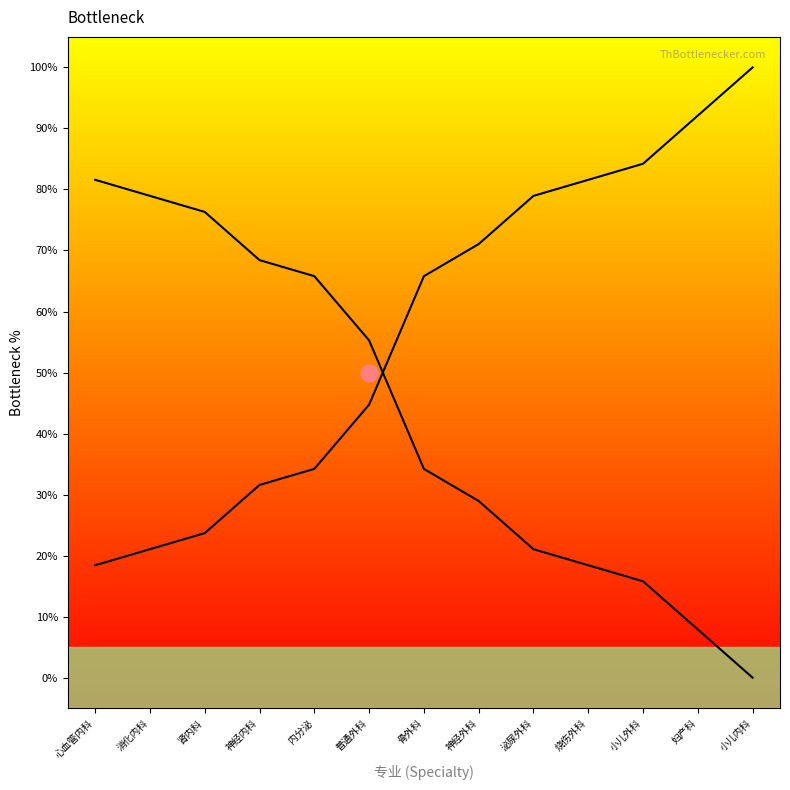

Which has a higher value, 烧伤外科 or 神经外科?

神经外科